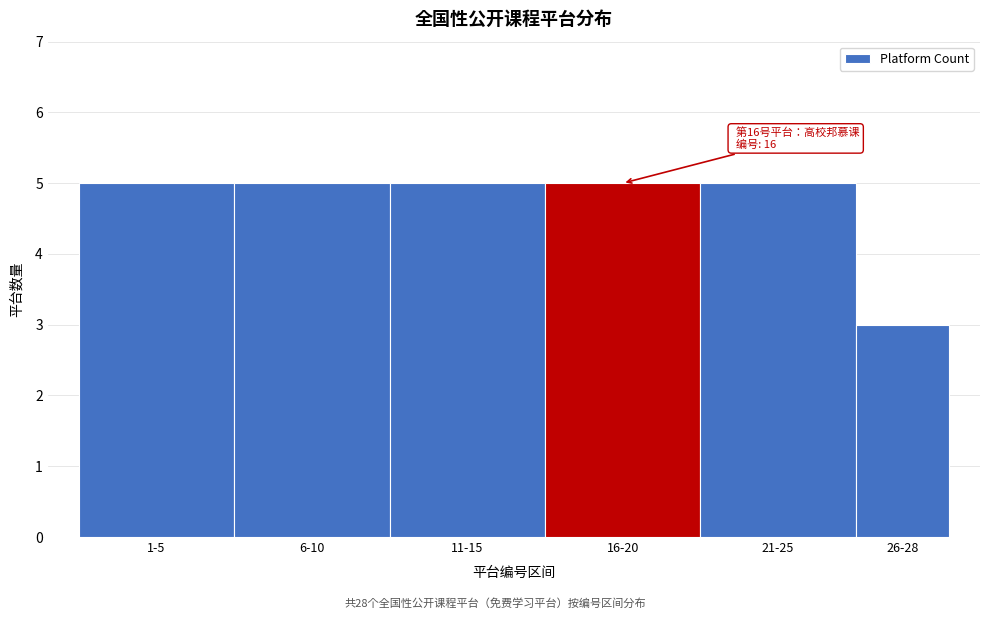

Reading right to left, transcribe all the data shown in this chart.

26-28=3	21-25=5	16-20=5	11-15=5	6-10=5	1-5=5